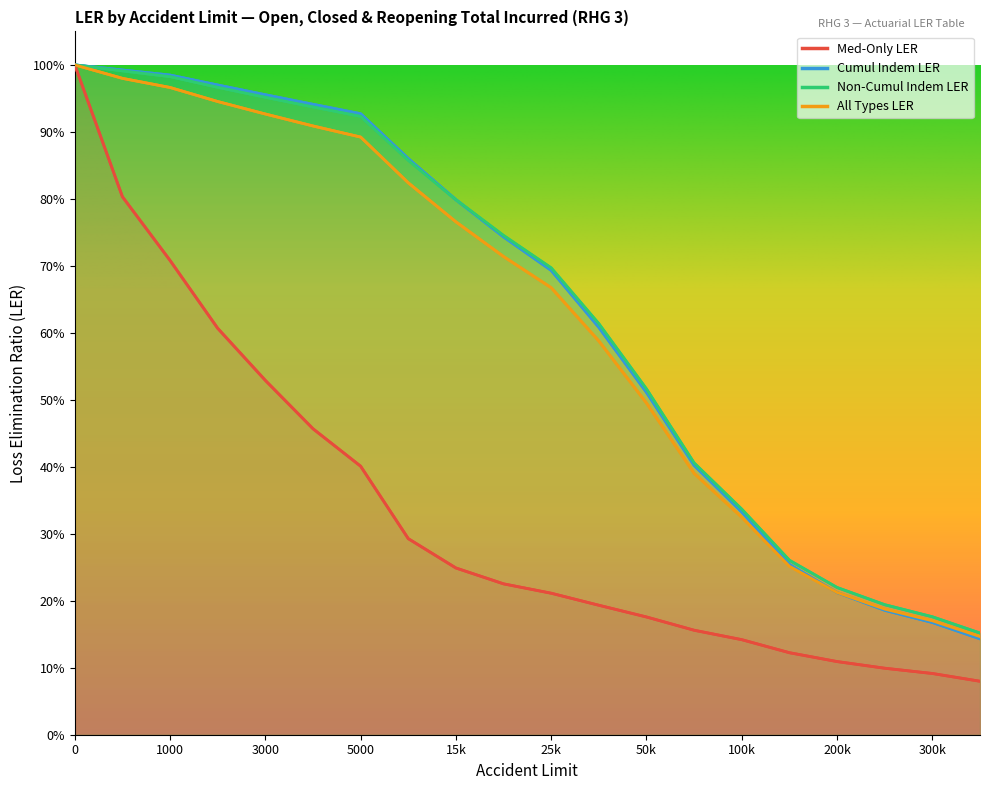

Which series has the largest total across all categories?

Non-Cumul Indem LER